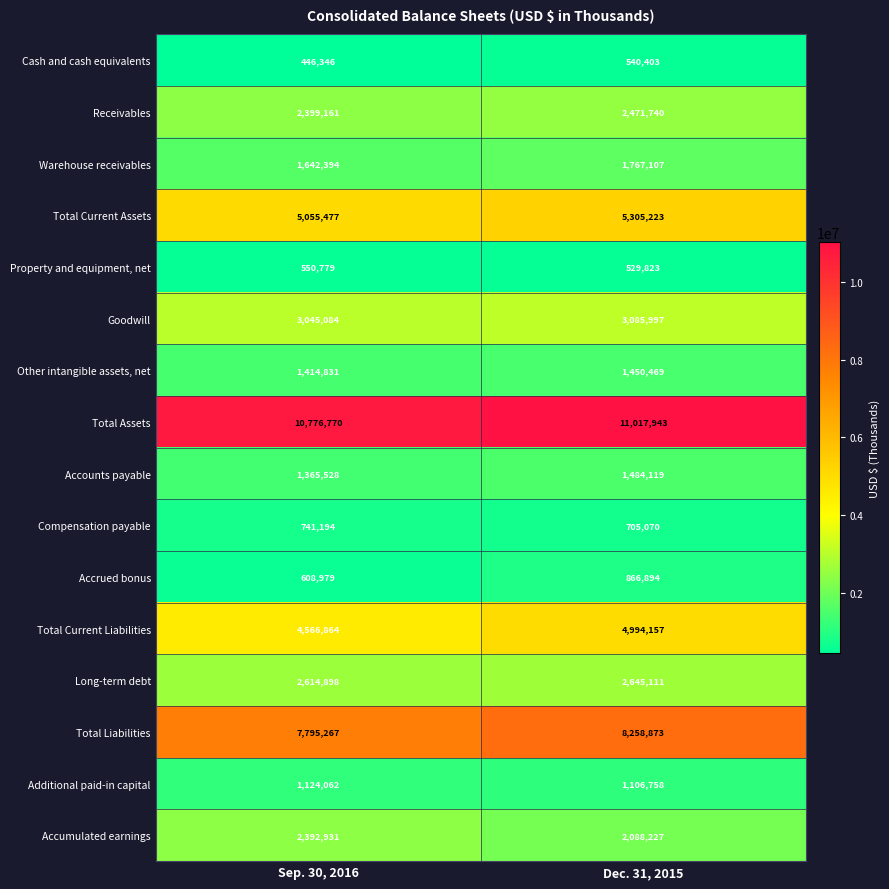

What is the approximate value of Long-term debt at Sep. 30, 2016, to the nearest 10?

2614900